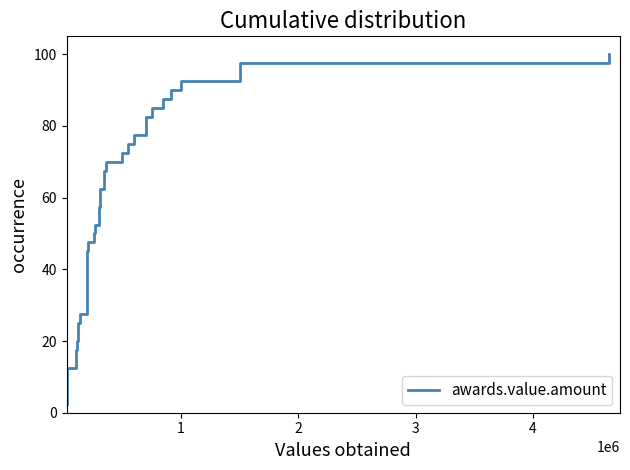

Reading left to right, extract all data points from this chart.

2.5	5.0	7.5	10.0	12.5	15.0	17.5	20.0	22.5	25.0	27.5	30.0	32.5	35.0	37.5	40.0	42.5	45.0	47.5	50.0	52.5	55.0	57.5	60.0	62.5	65.0	67.5	70.0	72.5	75.0	77.5	80.0	82.5	85.0	87.5	90.0	92.5	95.0	97.5	100.0